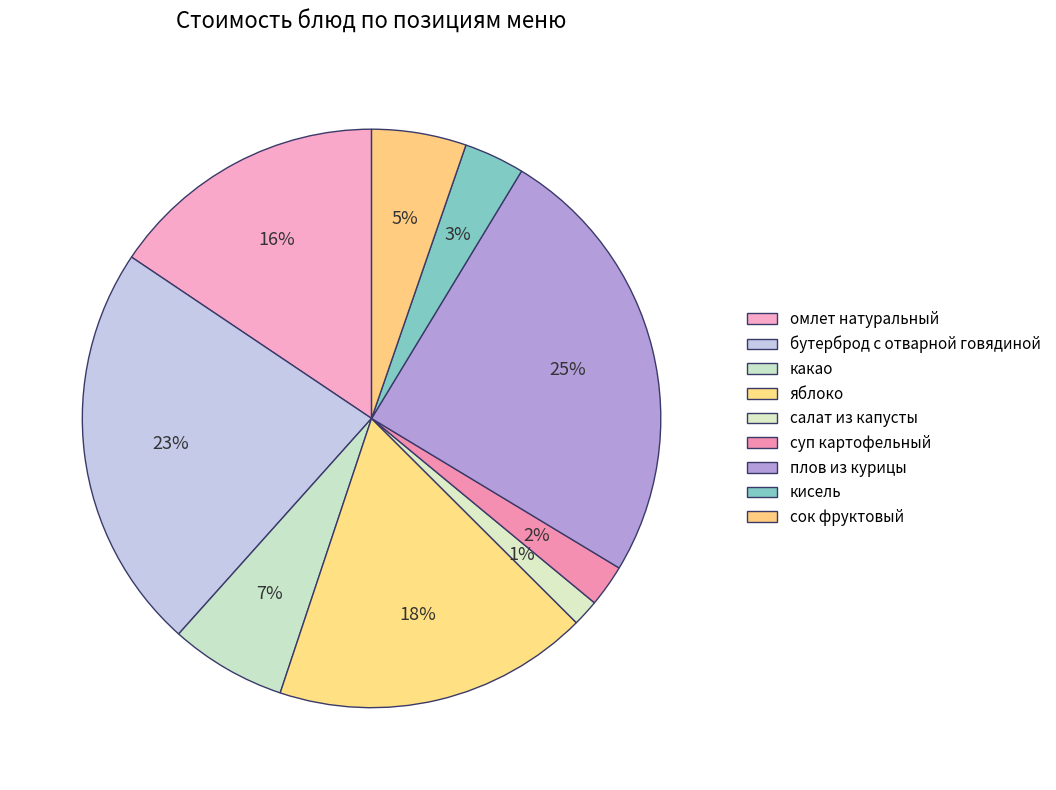

How many slices are in this pie chart?

9